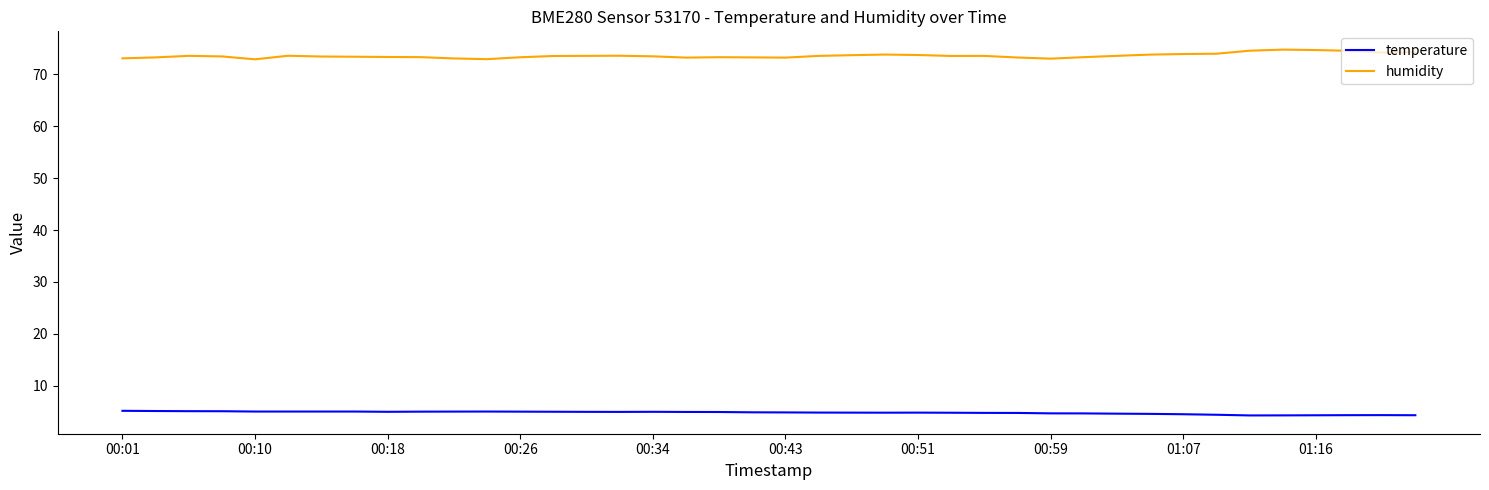

How many lines are shown in the chart?

2